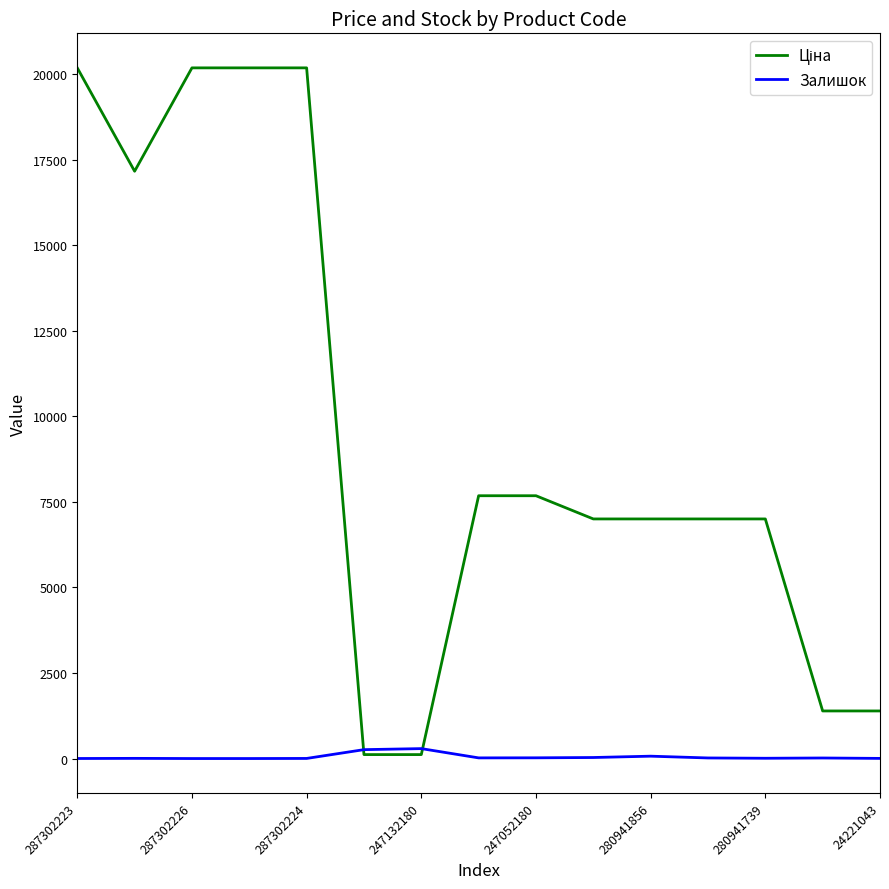

Is it true that Залишок equals 1.0 at 287302223?

True